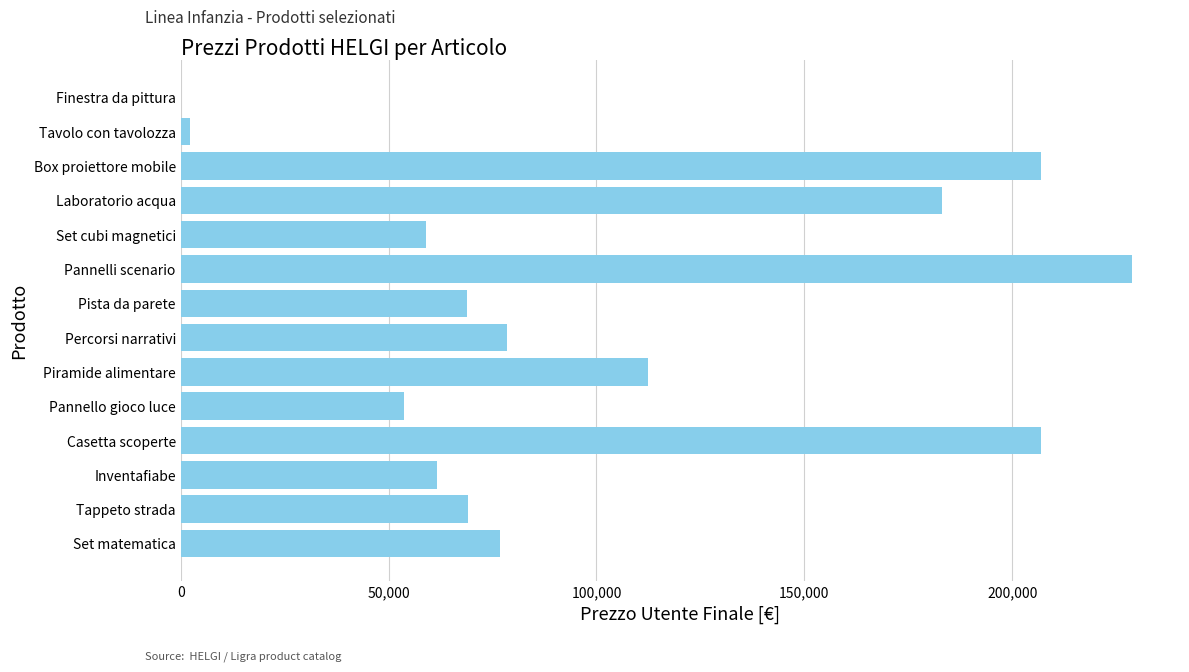

What is the greatest value displayed?

228884